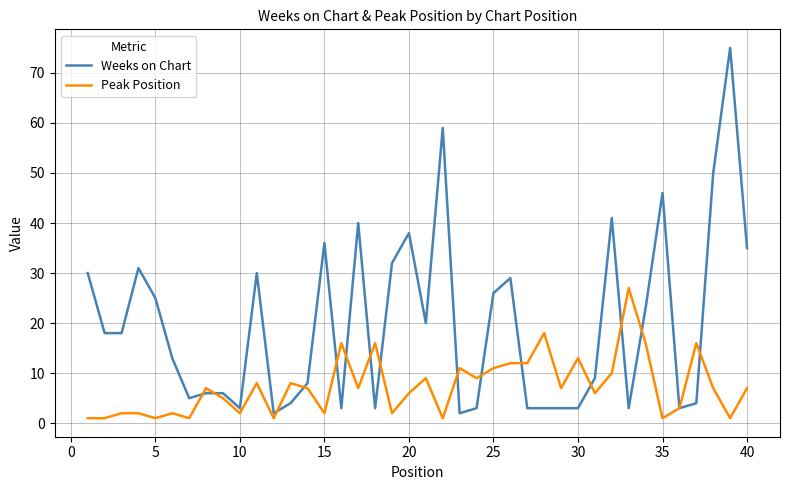

What is the difference between the maximum and minimum values in the Weeks on Chart series?

73